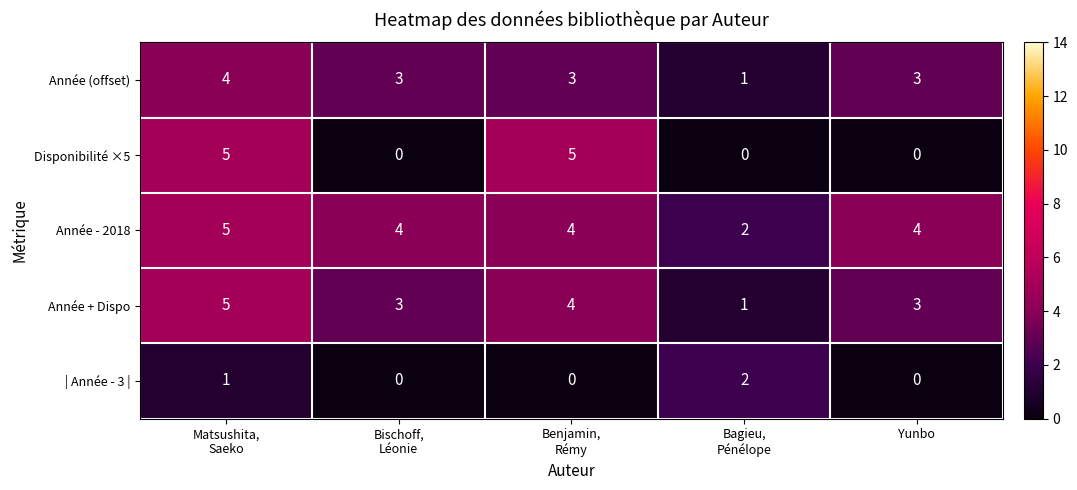

Between Benjamin,
Rémy and Yunbo, which series saw the biggest shift?

Disponibilité ×5